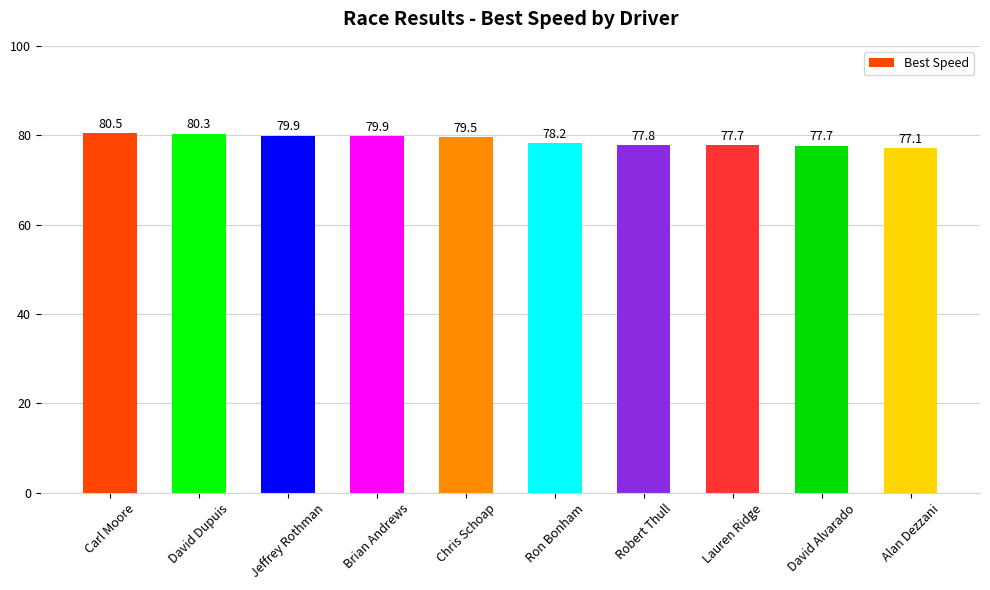

Does the chart contain any negative values?

No